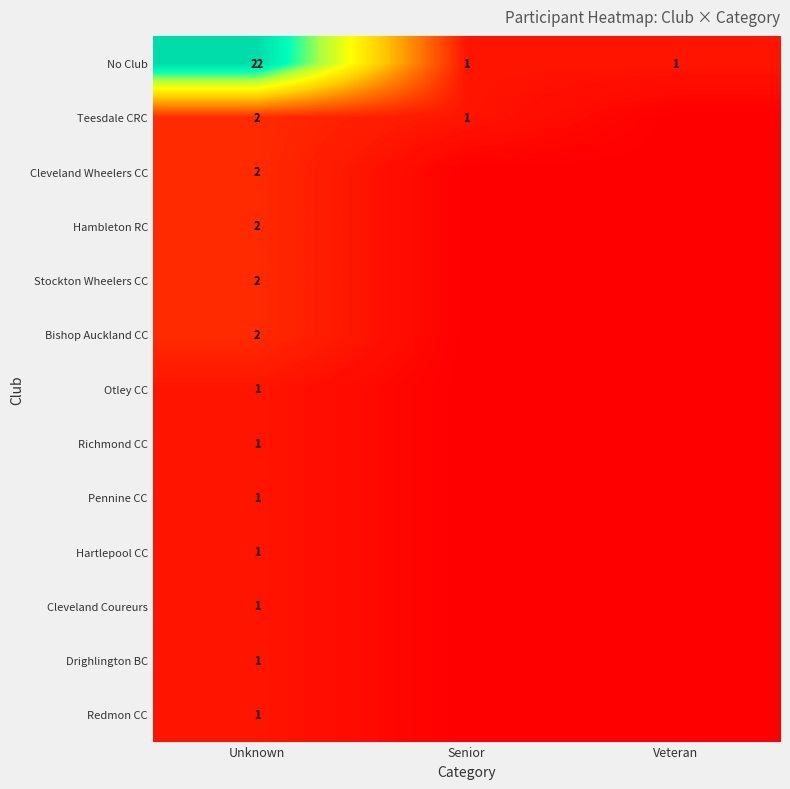

What is the average value of the No Club series?

8